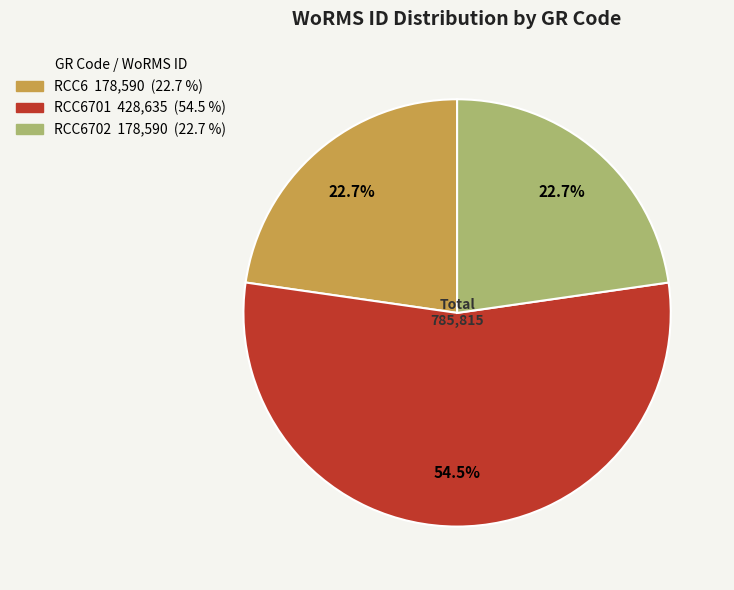

Is there any slice that represents more than half of the pie?

Yes